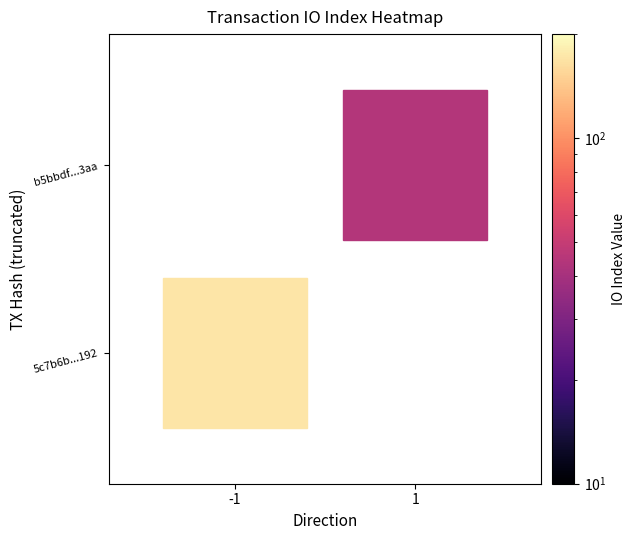

What is the approximate value of 5c7b6b2133e4391800d5e726690ac823175e192 at io_index?

170